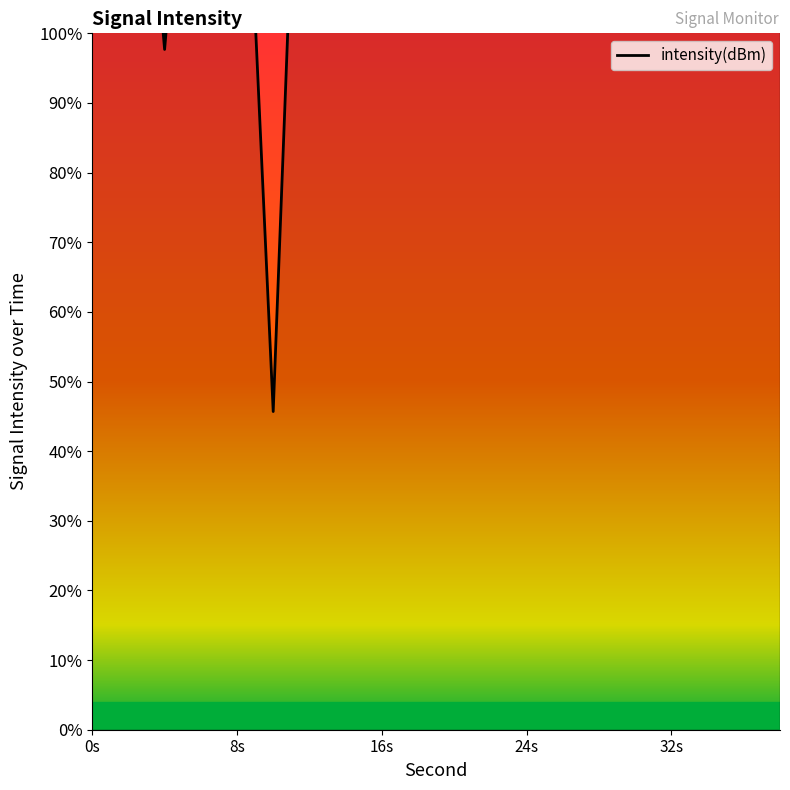

Between 32s and 8s, which is larger?

32s